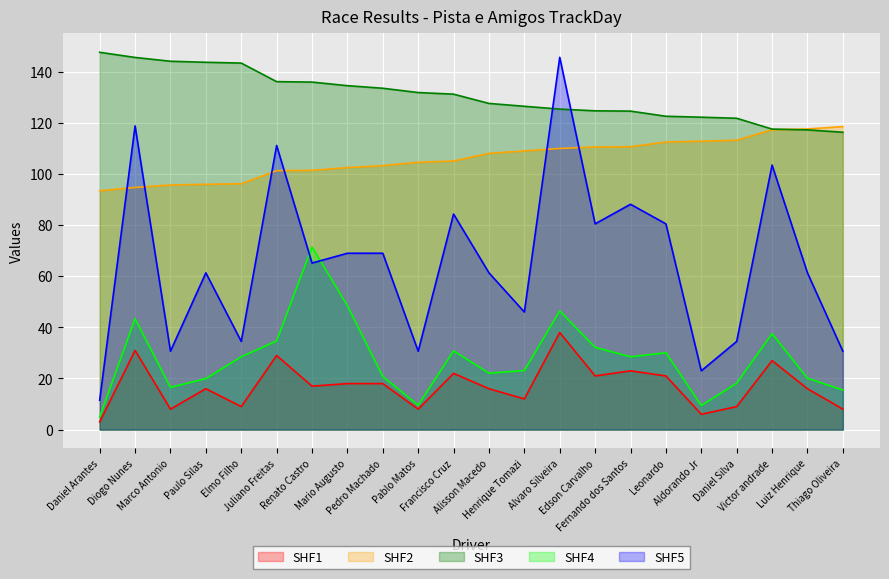

What is the total value across all series at Henrique Tomazi?

316.8